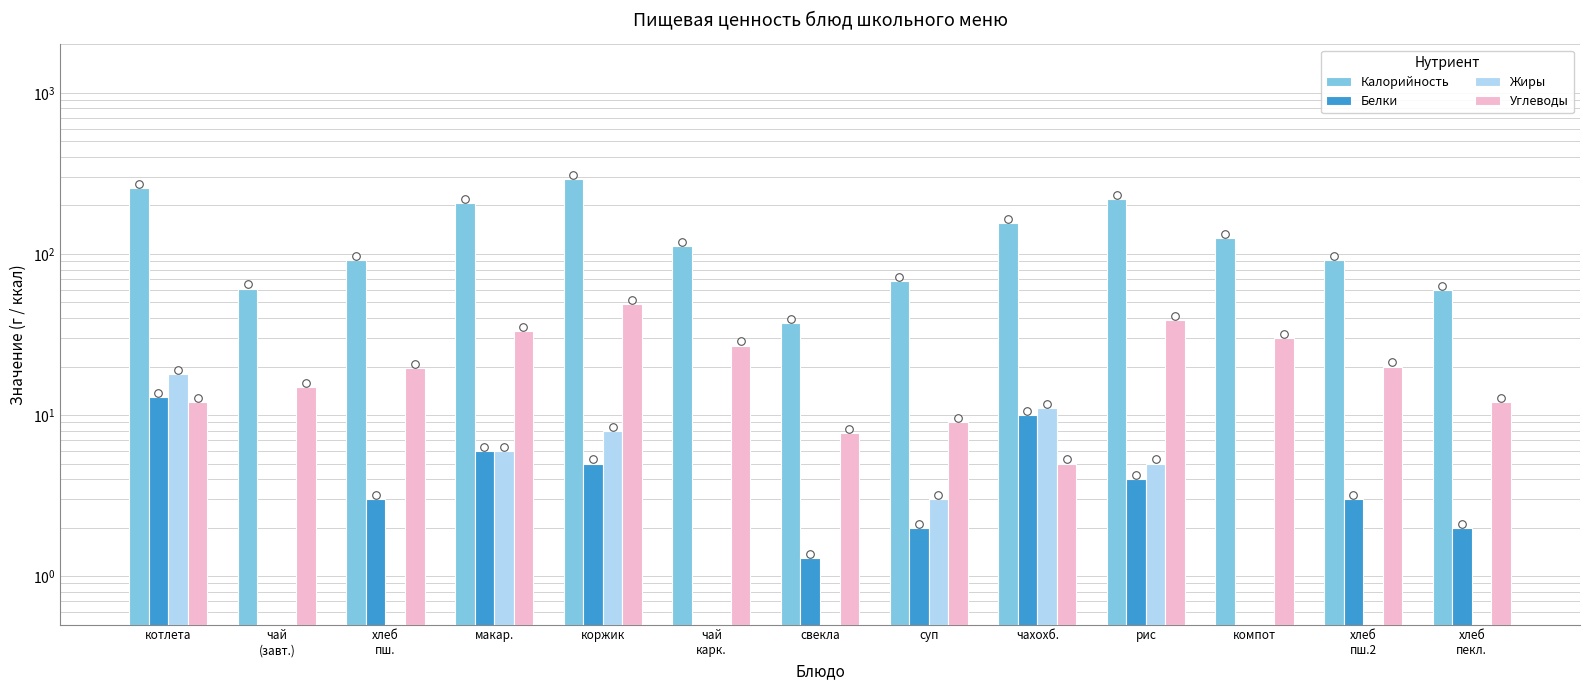

Which series has the largest total across all categories?

Калорийность